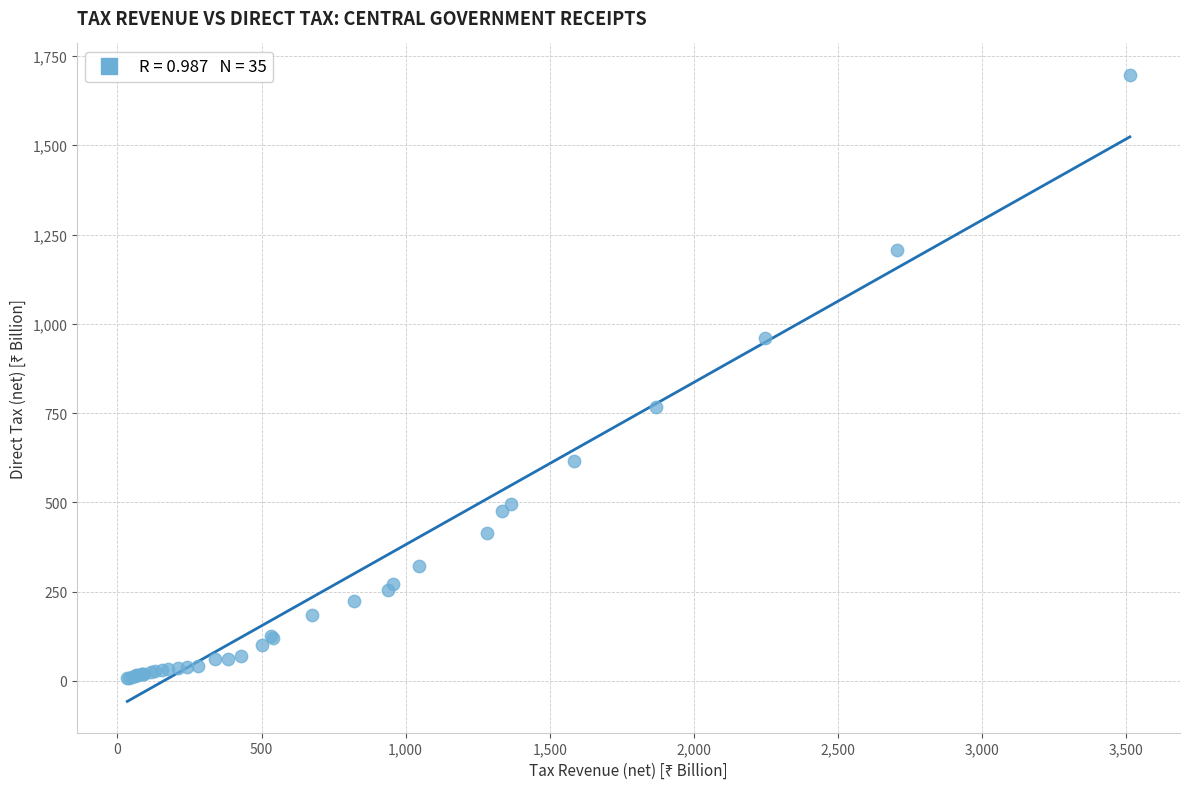

What Y value in the scatter plot is closest to 852?

765.9